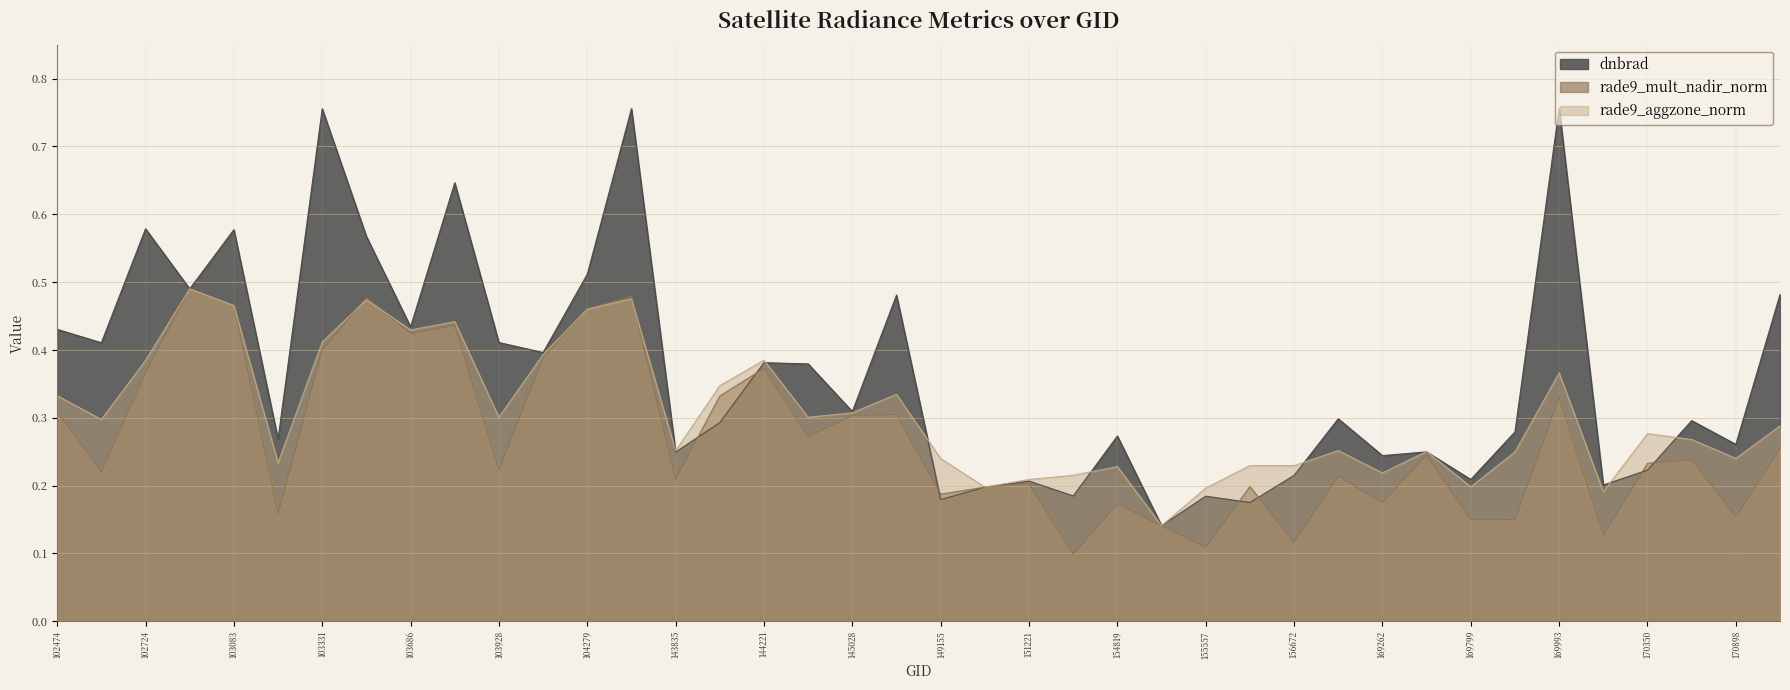

True or false: dnbrad and rade9_aggzone_norm cross at least once.

True